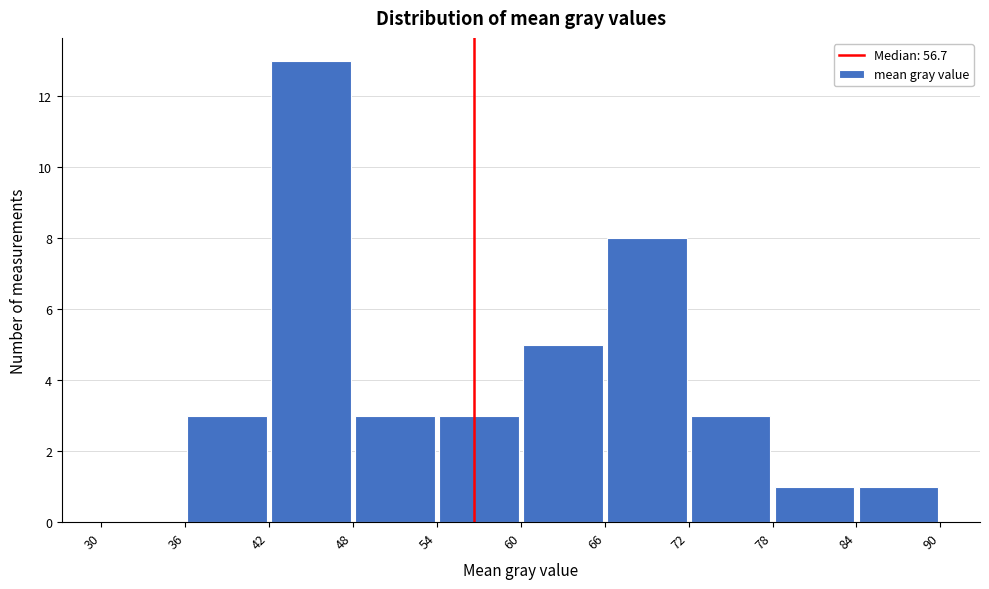

Reading left to right, transcribe this chart: for each bar, give the range it covers on the x-axis and its height. The values are not printed on the chart, so give them approximately, as read against the axis.

30 to 36: 0
36 to 42: 3
42 to 48: 13
48 to 54: 3
54 to 60: 3
60 to 66: 5
66 to 72: 8
72 to 78: 3
78 to 84: 1
84 to 90: 1